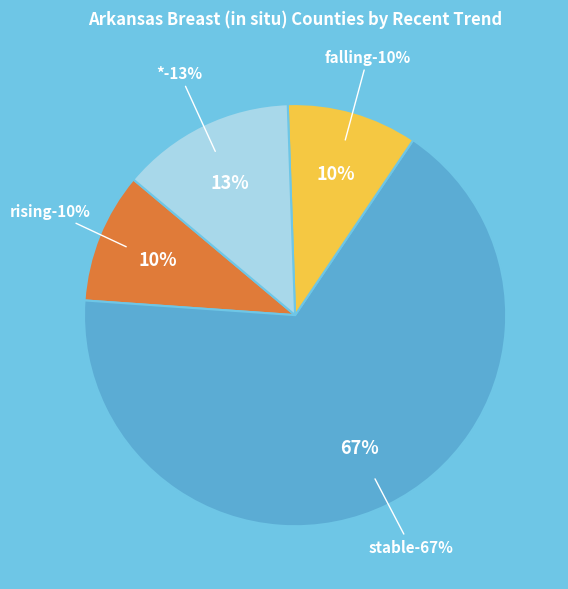

What percentage is the * slice, to the nearest percent?

13%